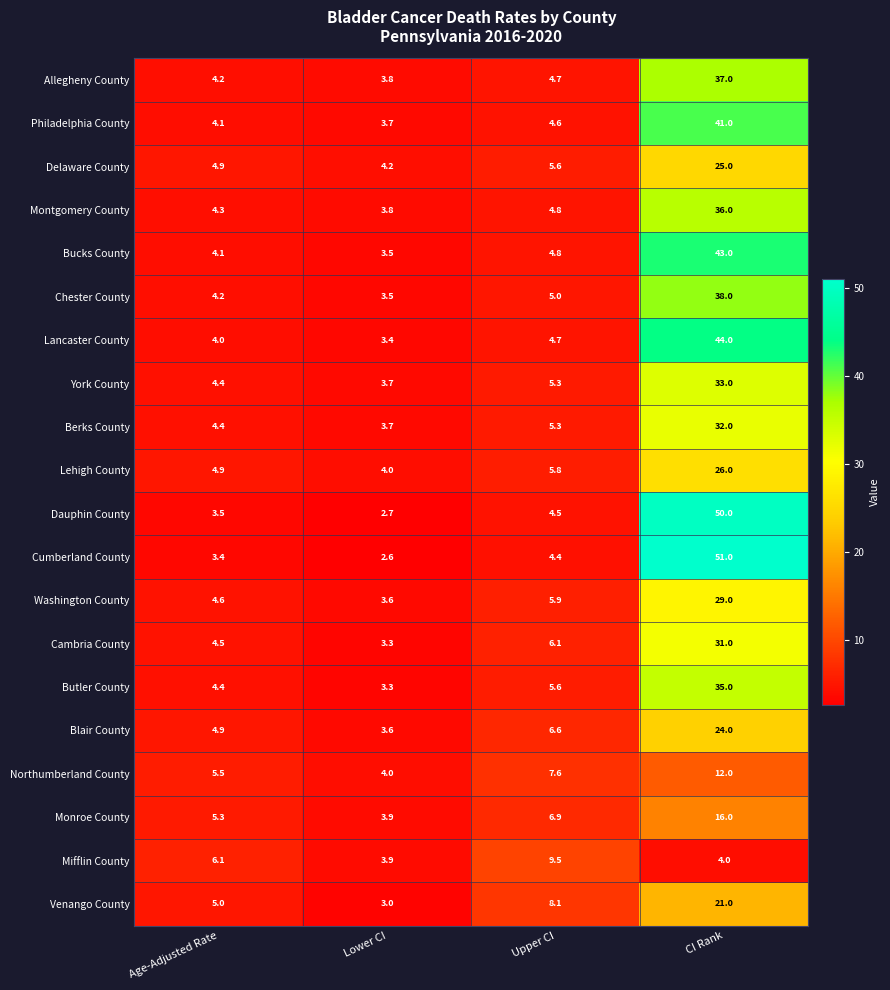

Between Age-Adjusted Rate and Lower CI, which series saw the biggest shift?

Mifflin County